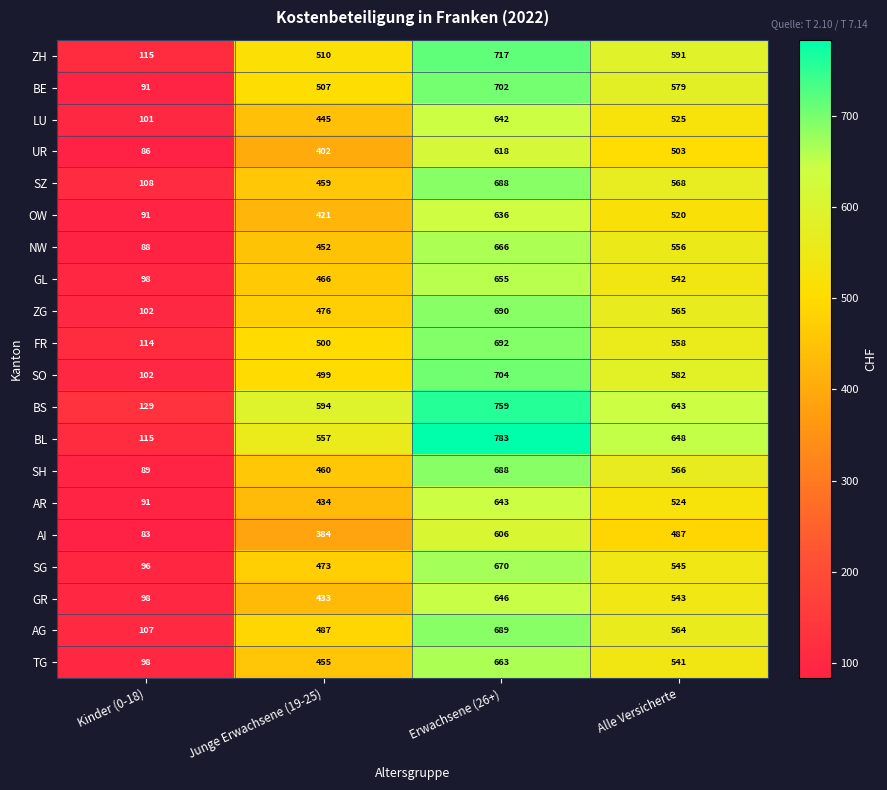

What is the difference between the highest and lowest values at Kinder (0-18)?

46